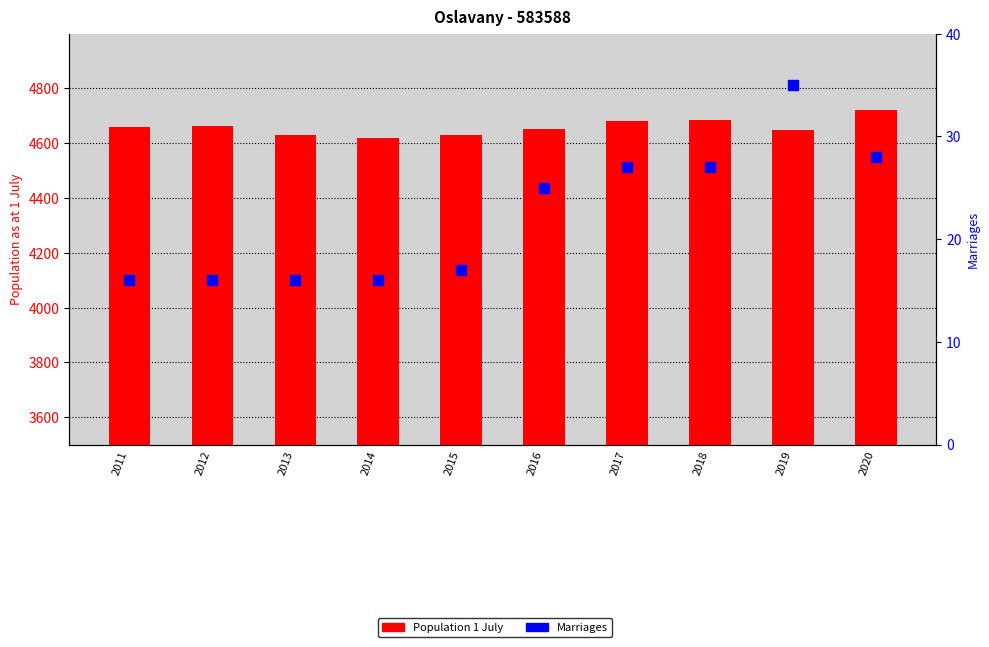

Is the value of Population 1 July at 2020 greater than the value of Marriages at 2016?

Yes